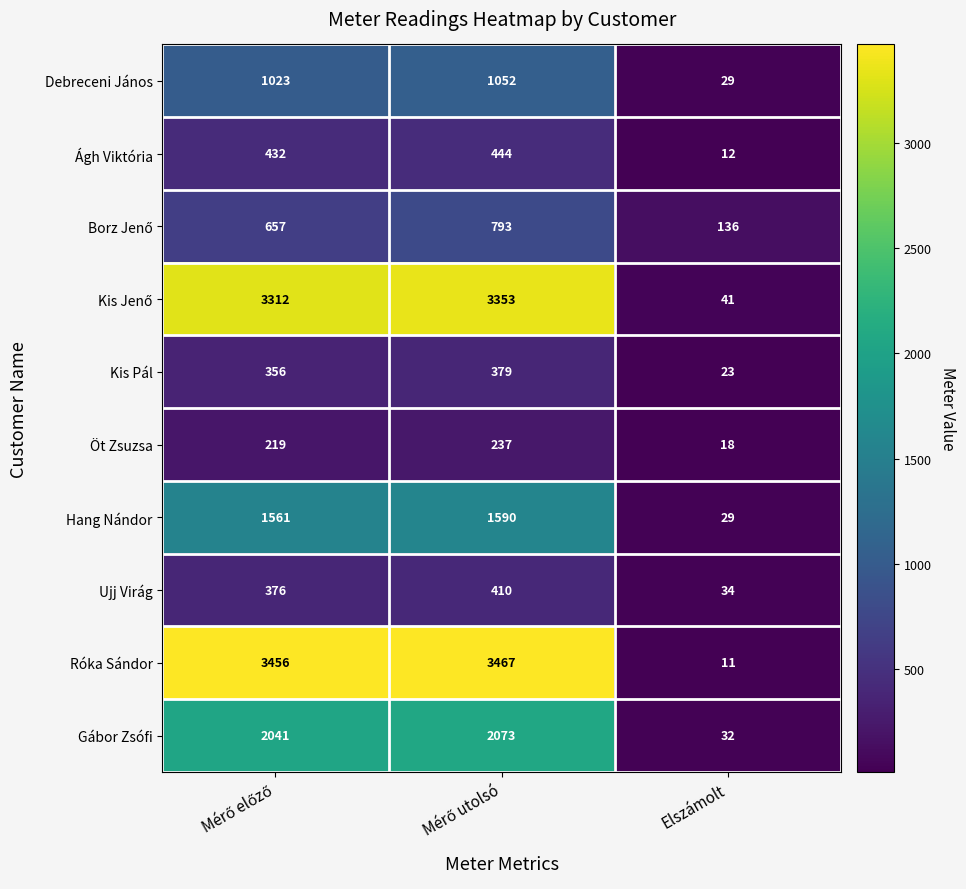

Which series has the largest total across all categories?

Róka Sándor